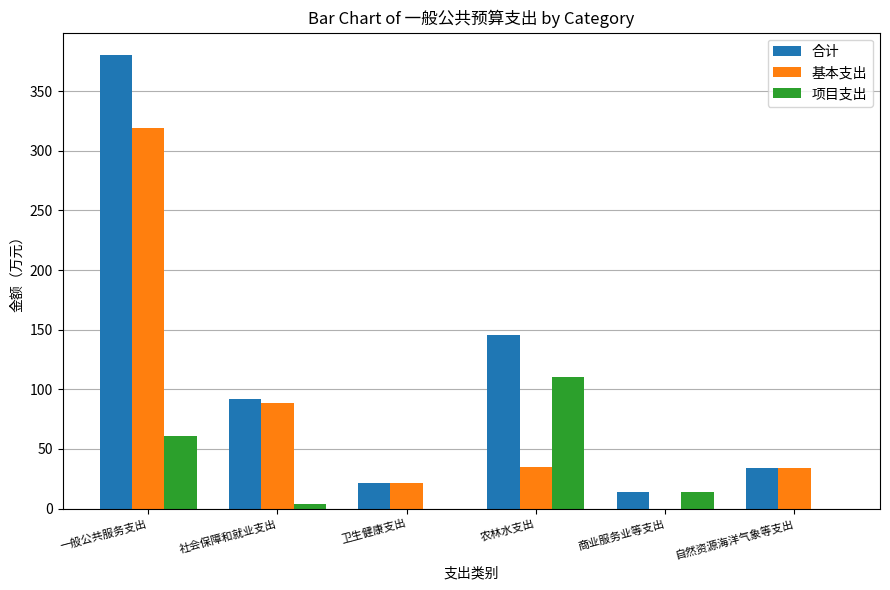

Which series has the largest total across all categories?

合计